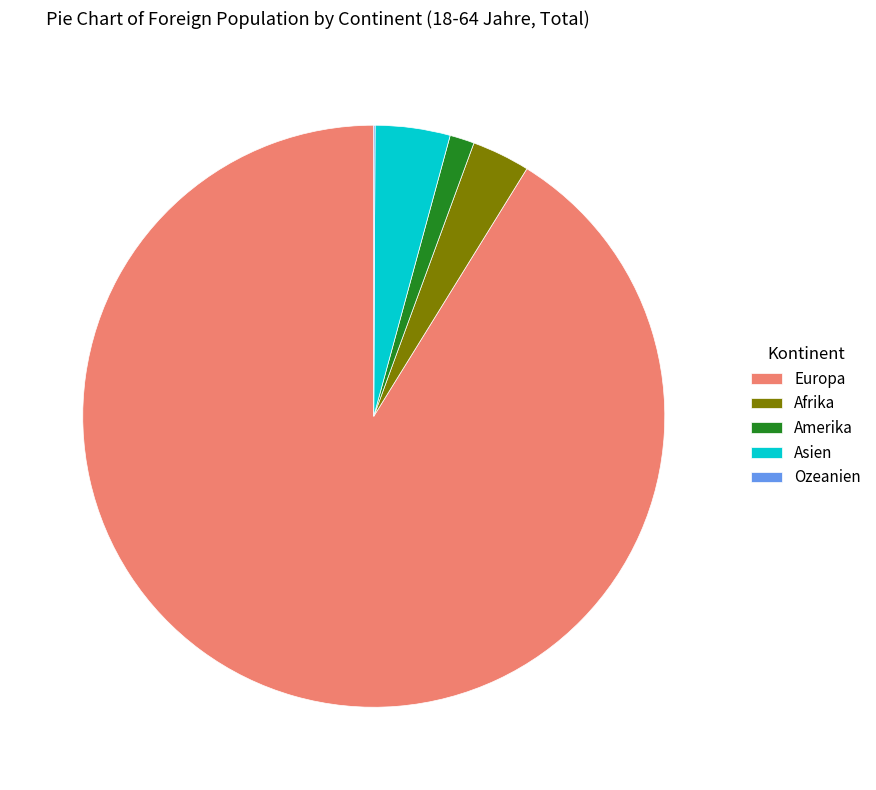

What is the majority slice?

Europa